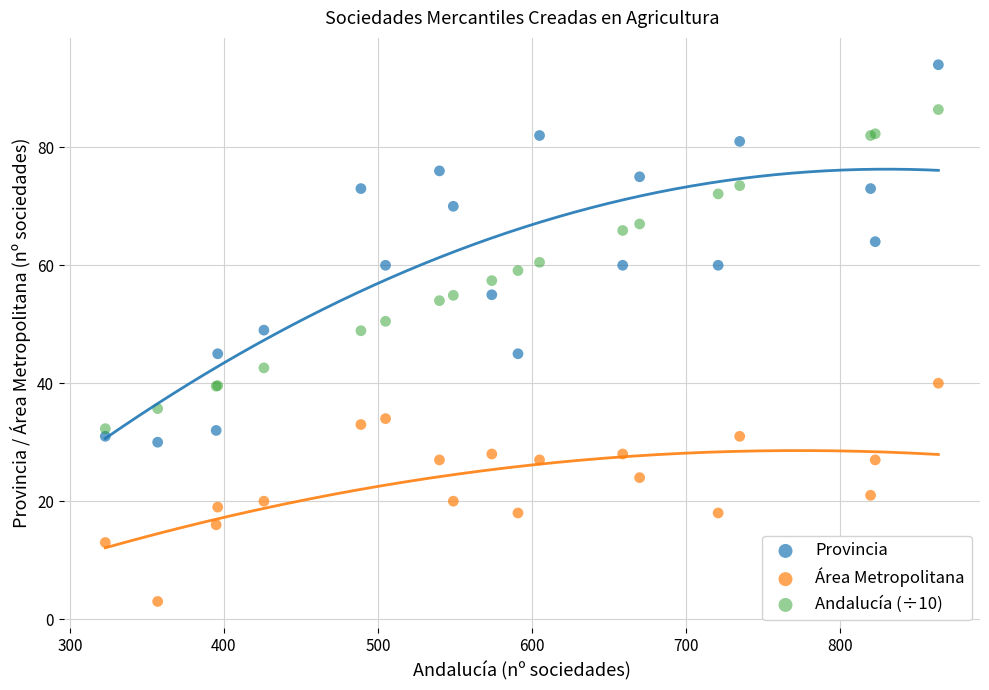

Which series has the widest spread of Y values?

Provincia